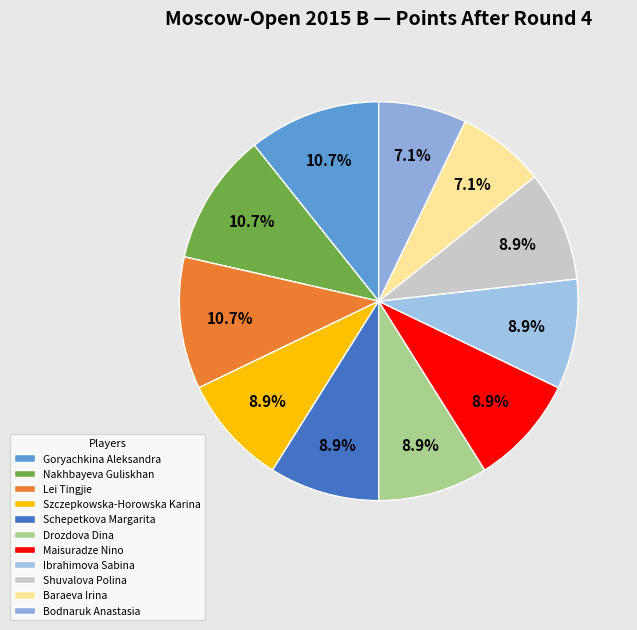

What percentage is NOT represented by Drozdova Dina?

91.1%